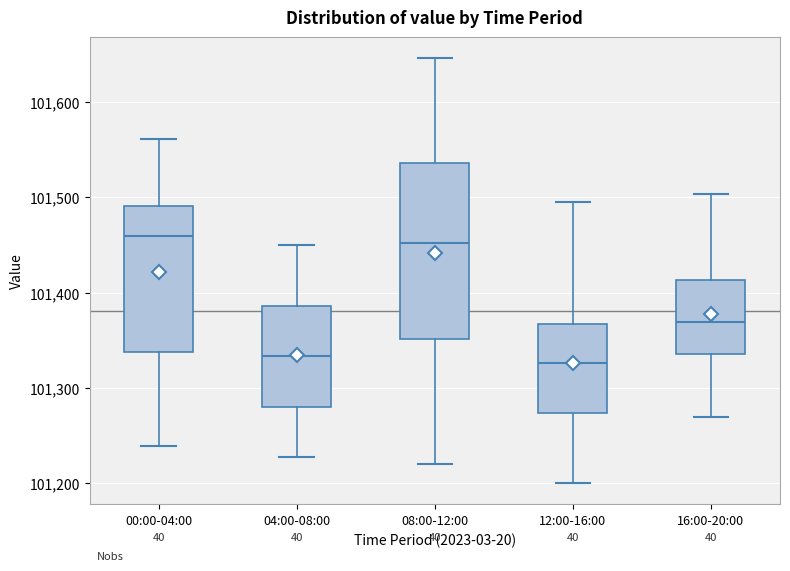

Where does the upper whisker of the box for 00:00-04:00 end on the y-axis? The values are not printed on the chart, so give them approximately, as read against the axis.

101560